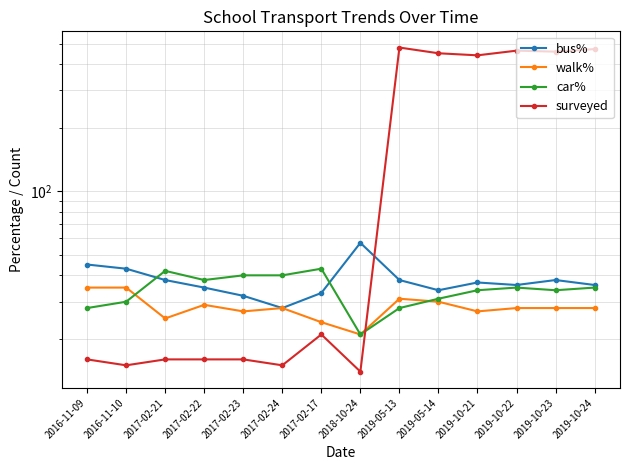

In surveyed, how many points are higher than both neighbors (excluding endpoints)?

3